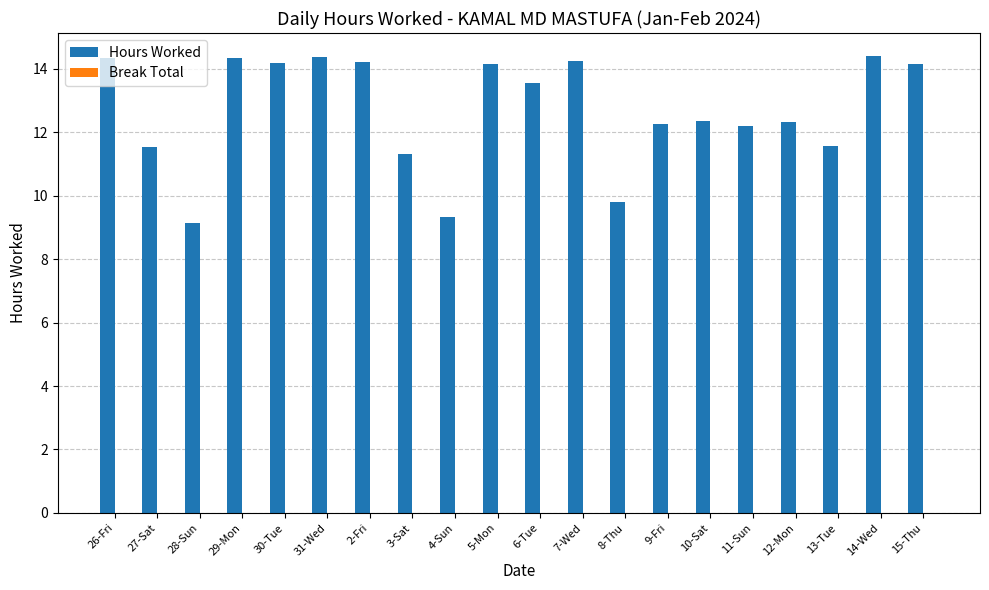

Between 6-Tue and 3-Sat, which is larger?

6-Tue